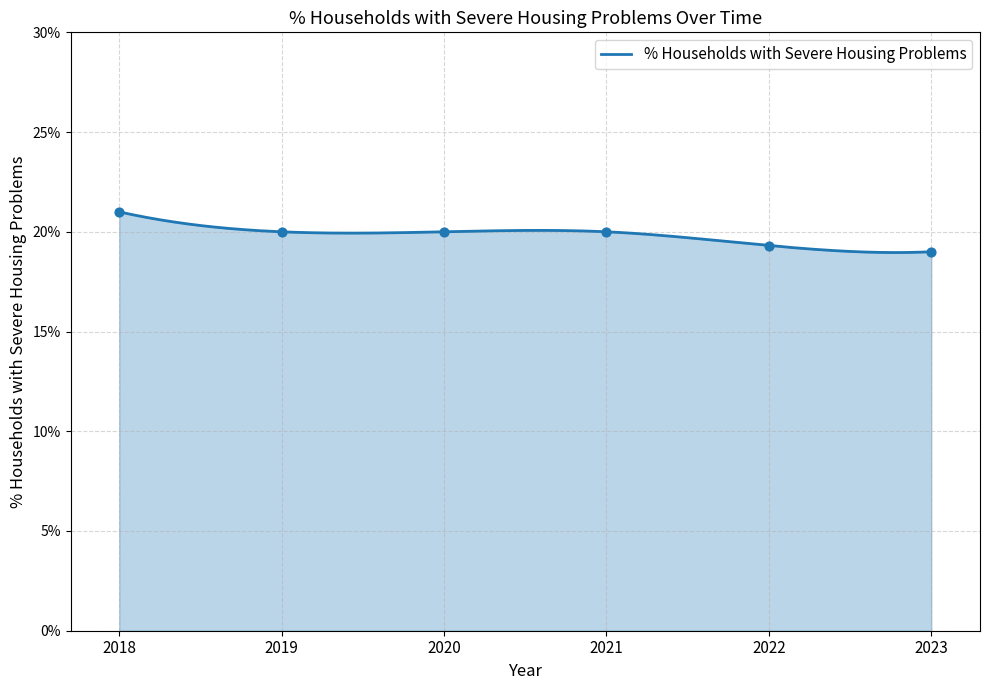

Which has a higher value, 2018 or 2019?

2018